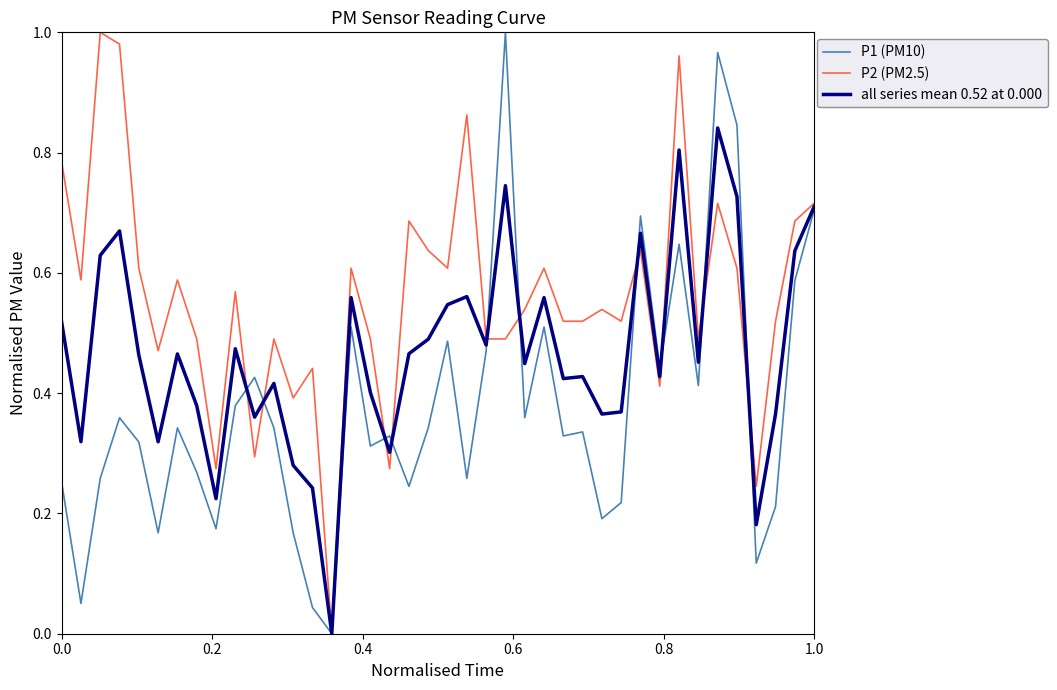

Which series has the largest total across all categories?

P2 (PM2.5)